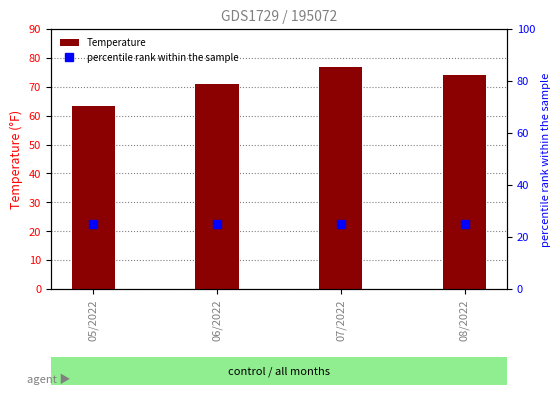

At how many categories does at least one series exceed 50?

4